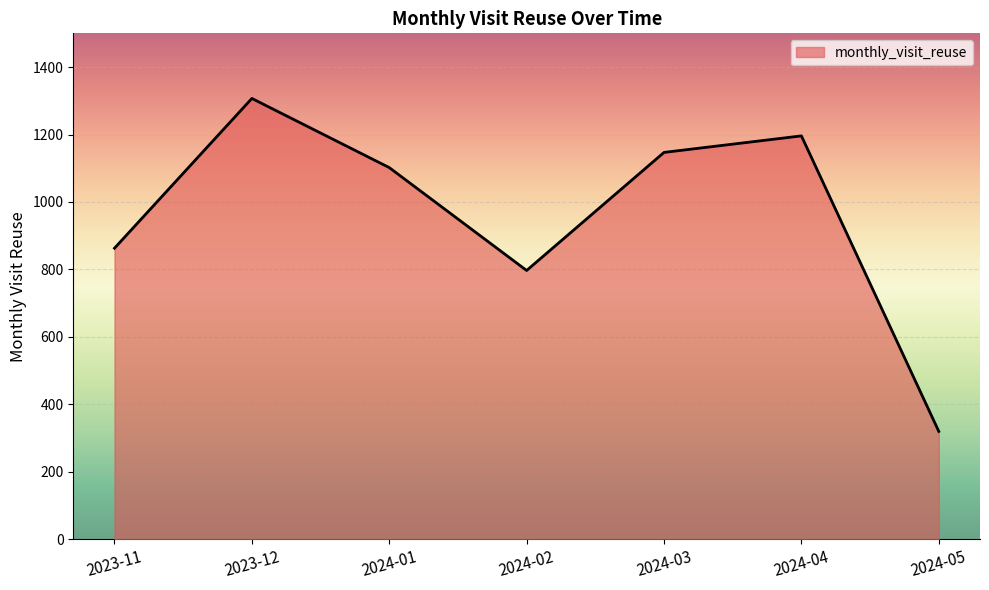

At which category does the chart reach its peak across all series?

2023-12